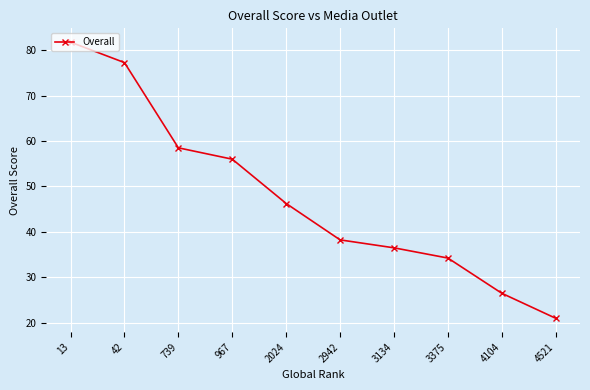

The value at 2942 is 11.9. True or false?

False